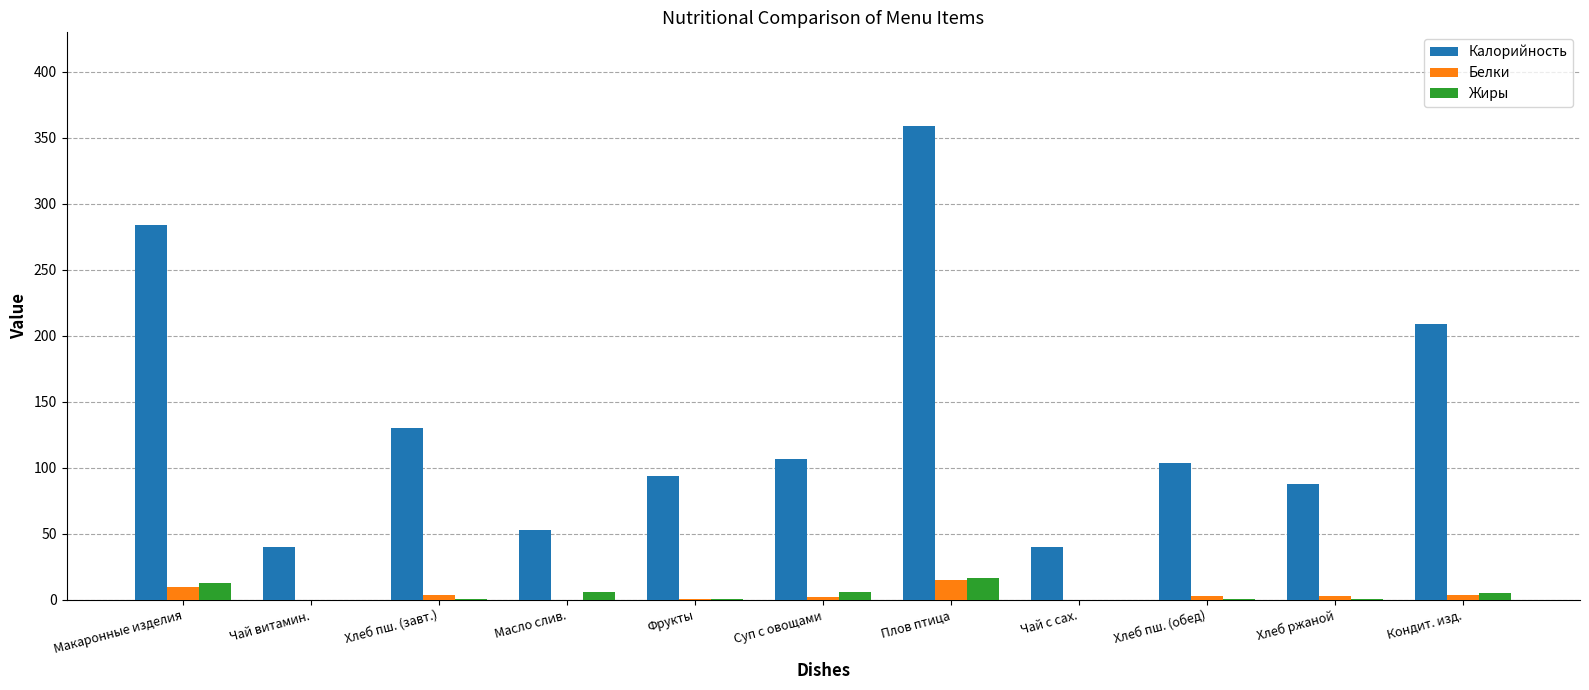

Is the value of Калорийность at Чай витамин. greater than the value of Белки at Хлеб пш. (завт.)?

Yes